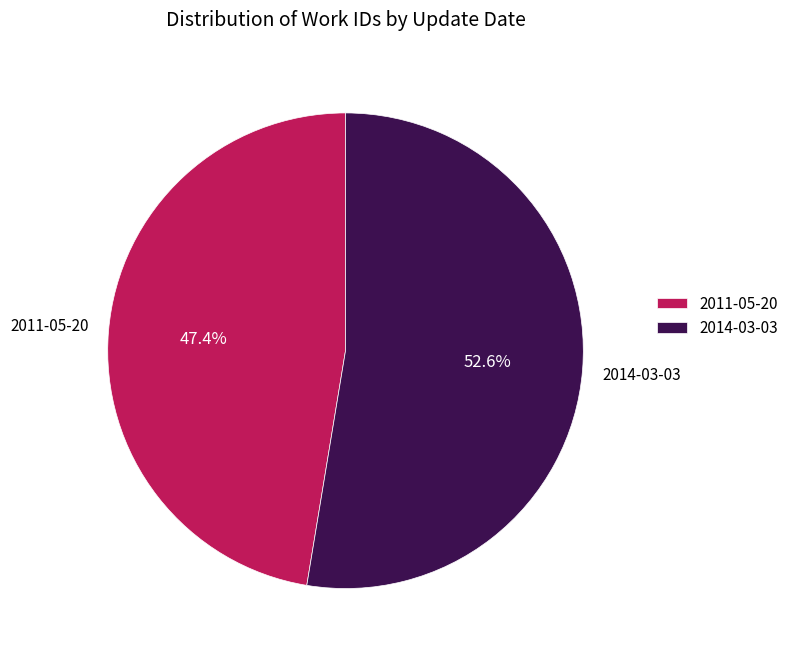

The 2011-05-20 slice represents 47% of the pie. True or false?

True